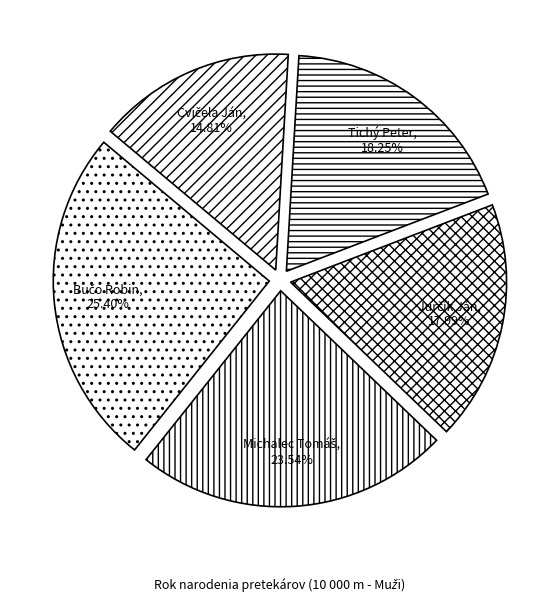

Is there a majority slice in this chart?

No